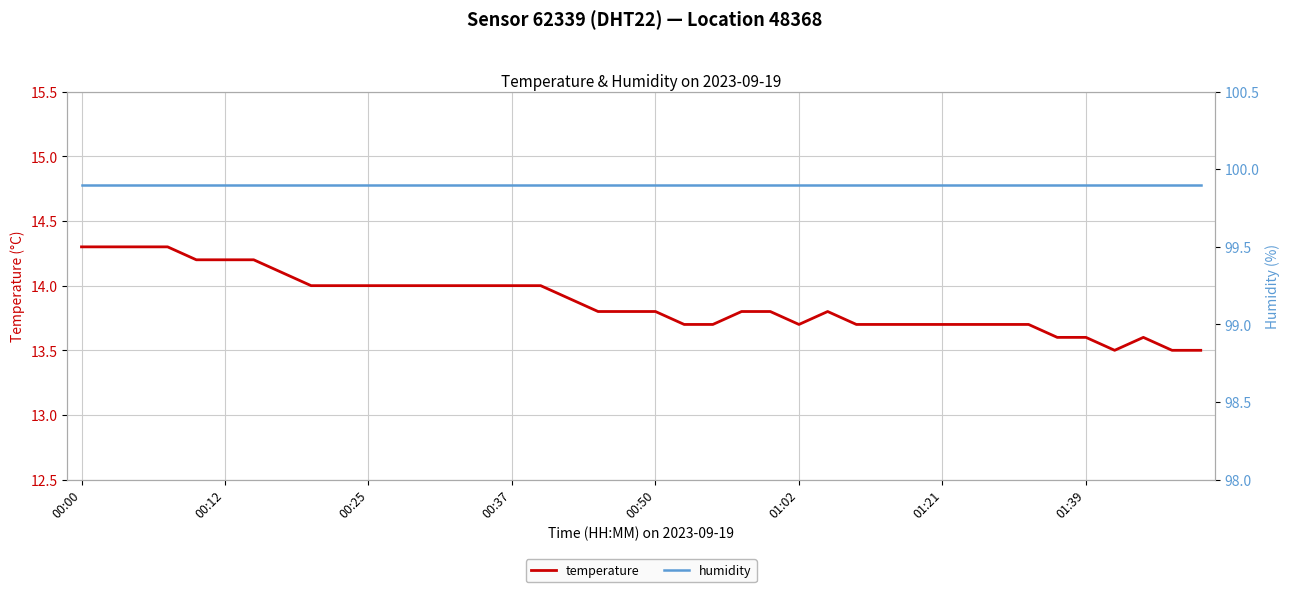

The value of temperature at 00:00 is 23.9. True or false?

False